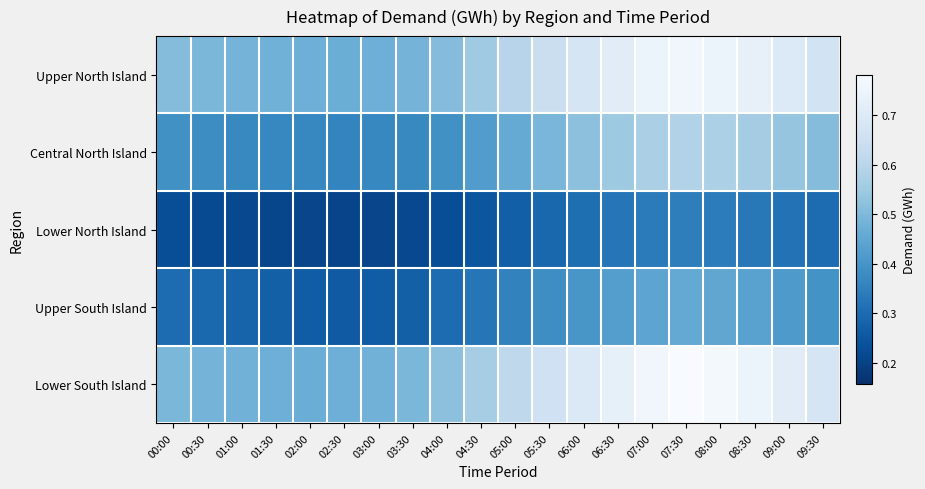

At how many categories does at least one series exceed 0?

20